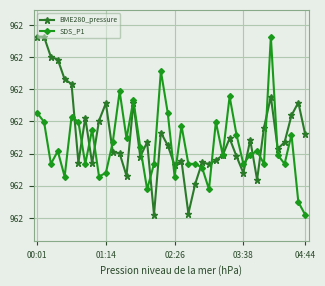

What are all the series names shown in the legend?

BME280_pressure, SDS_P1